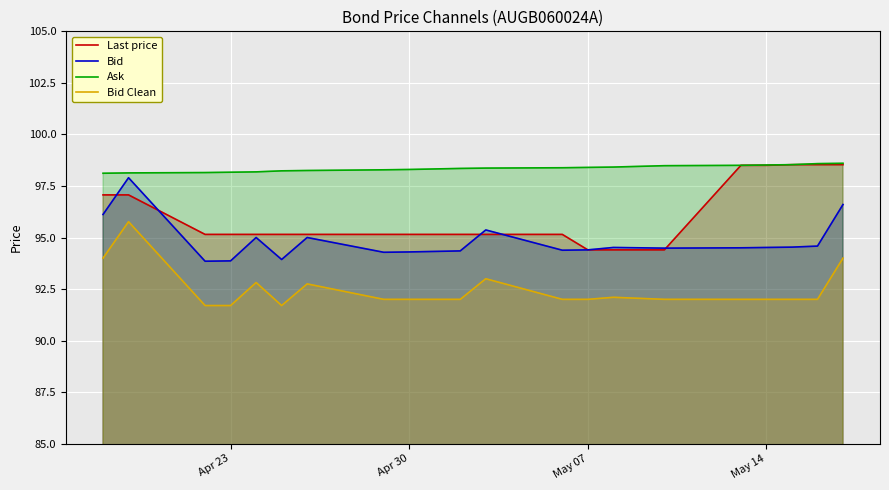

At how many categories does at least one series exceed 97?

20